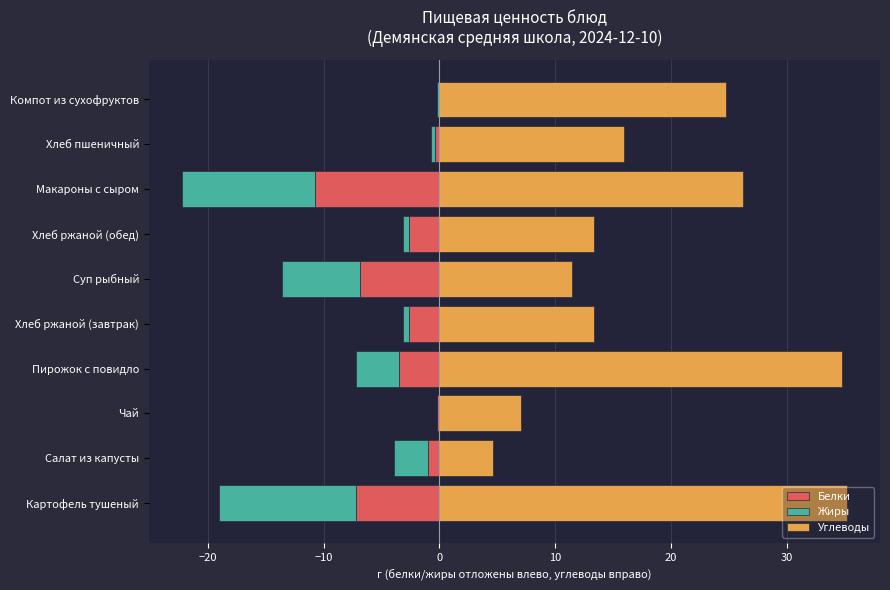

How many data points in Белки are above -2?

4